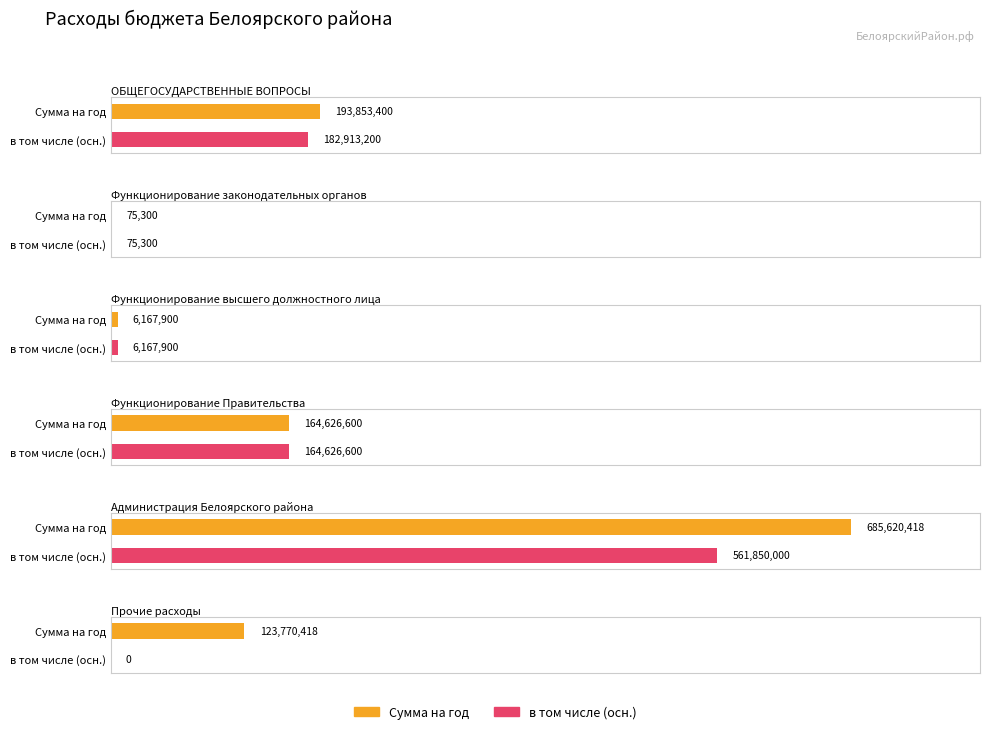

What is the value of the Сумма на год bar at the 4th from the left?

164626600